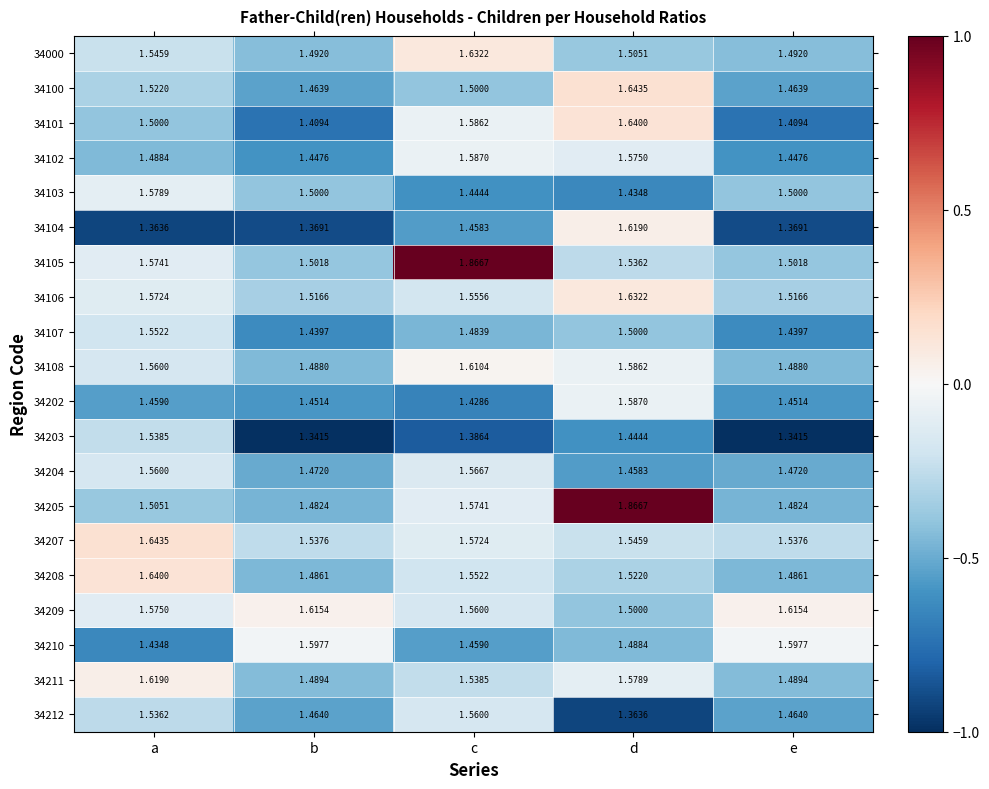

At which label is 34210 closest to 1?

a